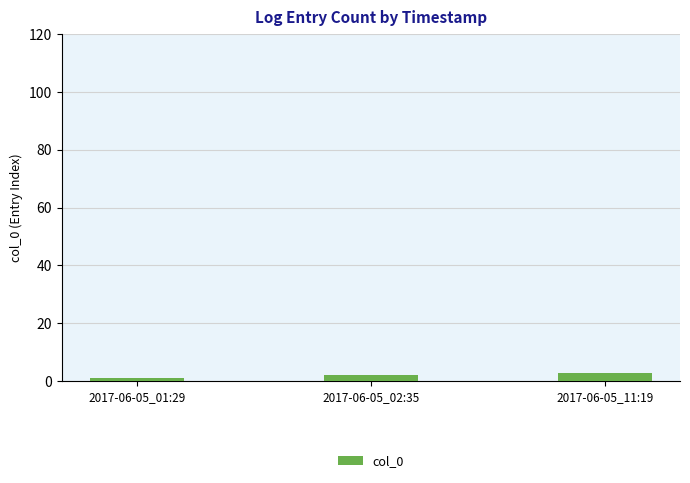

What is the label of the 1st bar from the left?

2017-06-05_01:29